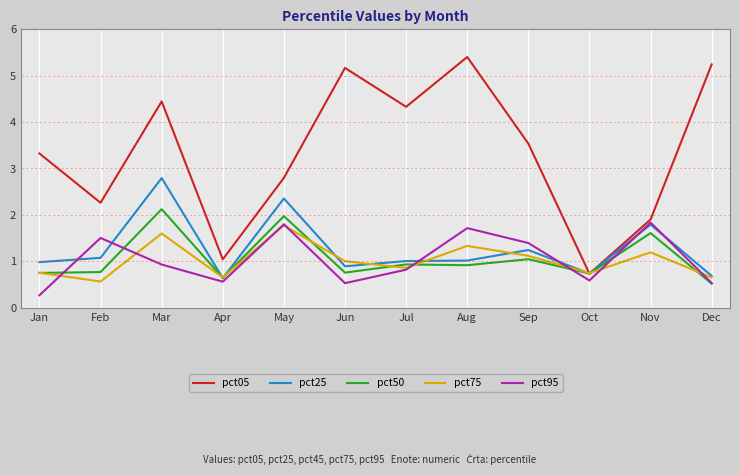

What is the approximate value of pct05 at Sep?

3.5